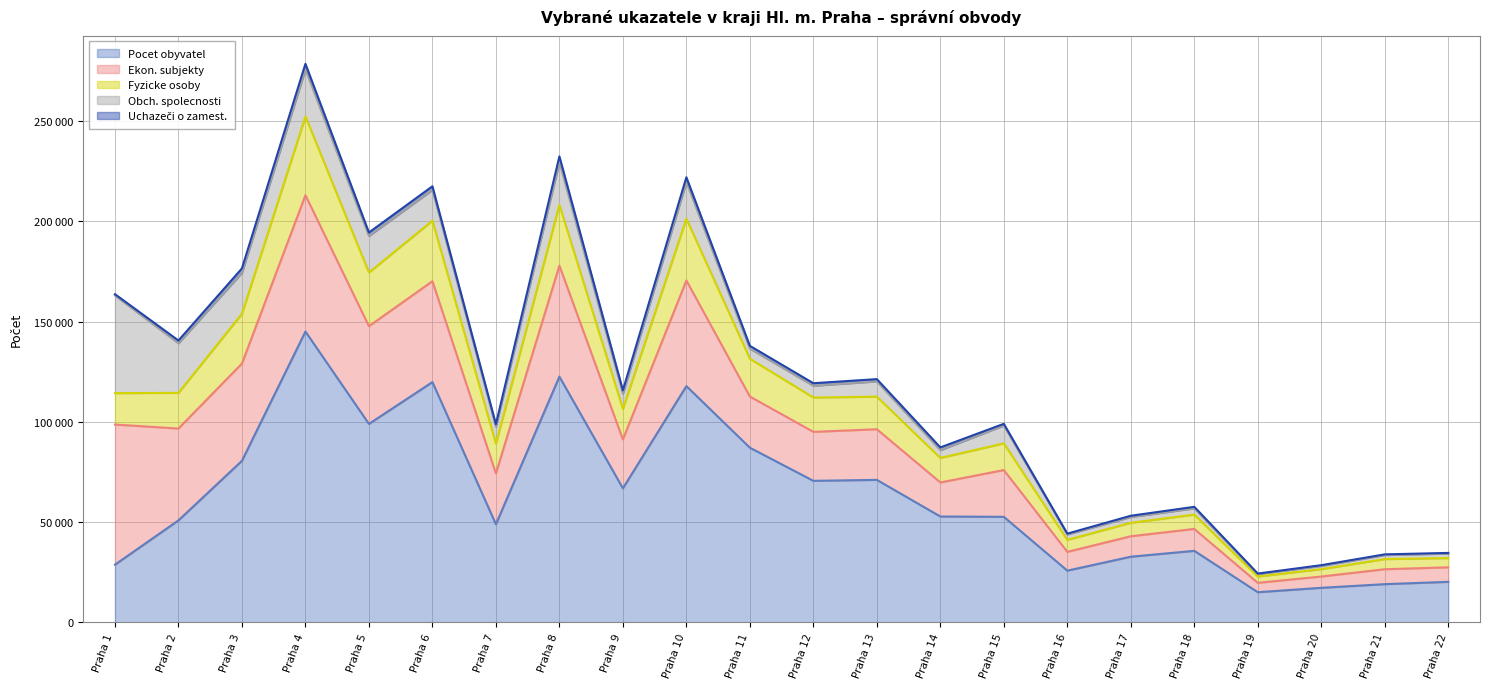

Rank the categories by Obch. spolecnosti value from highest to lowest.

Praha 1, Praha 2, Praha 4, Praha 8, Praha 3, Praha 10, Praha 5, Praha 6, Praha 15, Praha 7, Praha 13, Praha 9, Praha 12, Praha 11, Praha 14, Praha 18, Praha 17, Praha 16, Praha 22, Praha 21, Praha 20, Praha 19